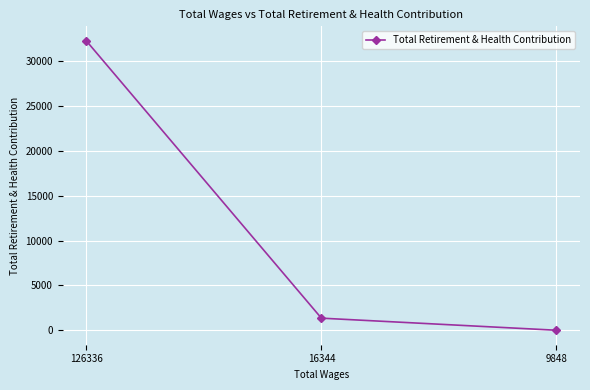

Between 126336 and 16344, which is larger?

126336